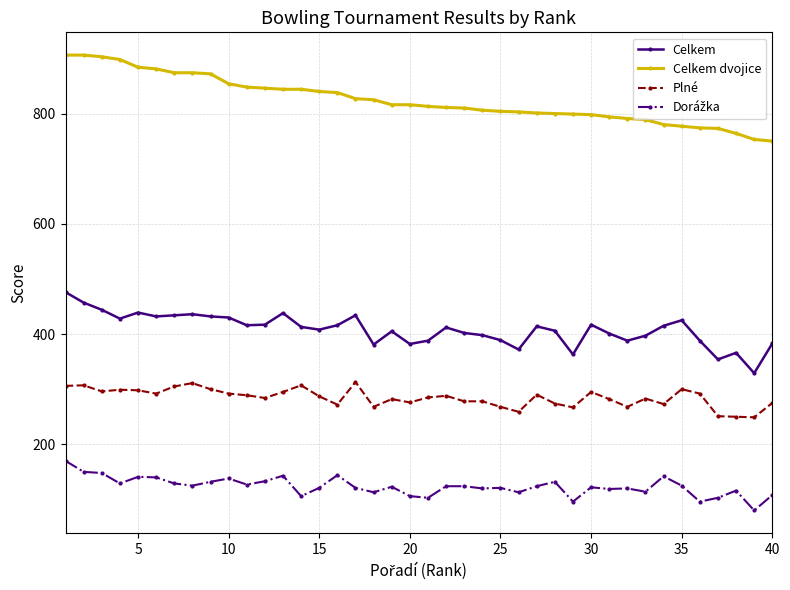

What is the smallest value displayed?

80